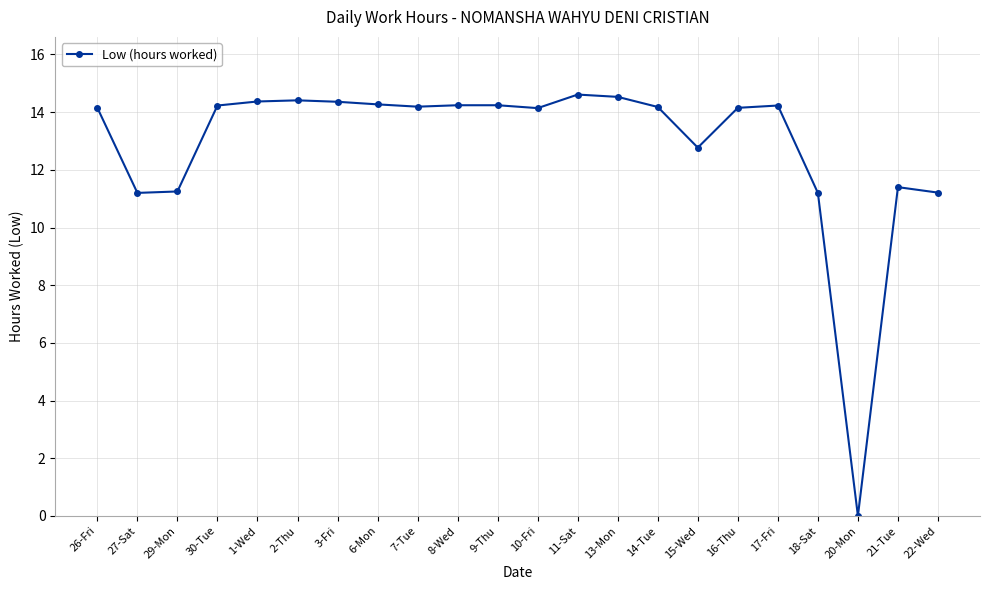

What position from the right is 16-Thu?

6